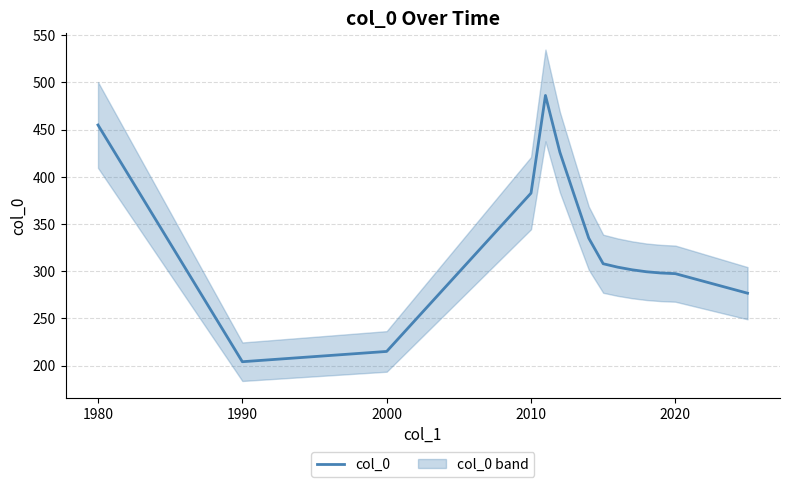

What is the difference between the maximum and minimum values?

282.1